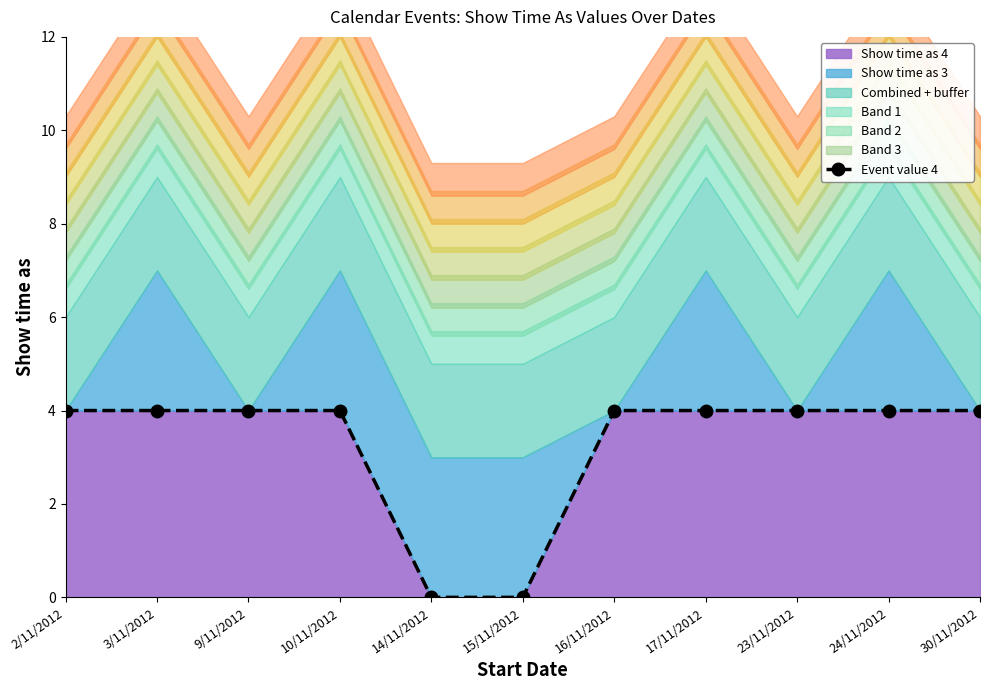

Reading right to left, extract all data points from this chart.

30/11/2012=4	24/11/2012=4	23/11/2012=4	17/11/2012=4	16/11/2012=4	15/11/2012=0	14/11/2012=0	10/11/2012=4	9/11/2012=4	3/11/2012=4	2/11/2012=4